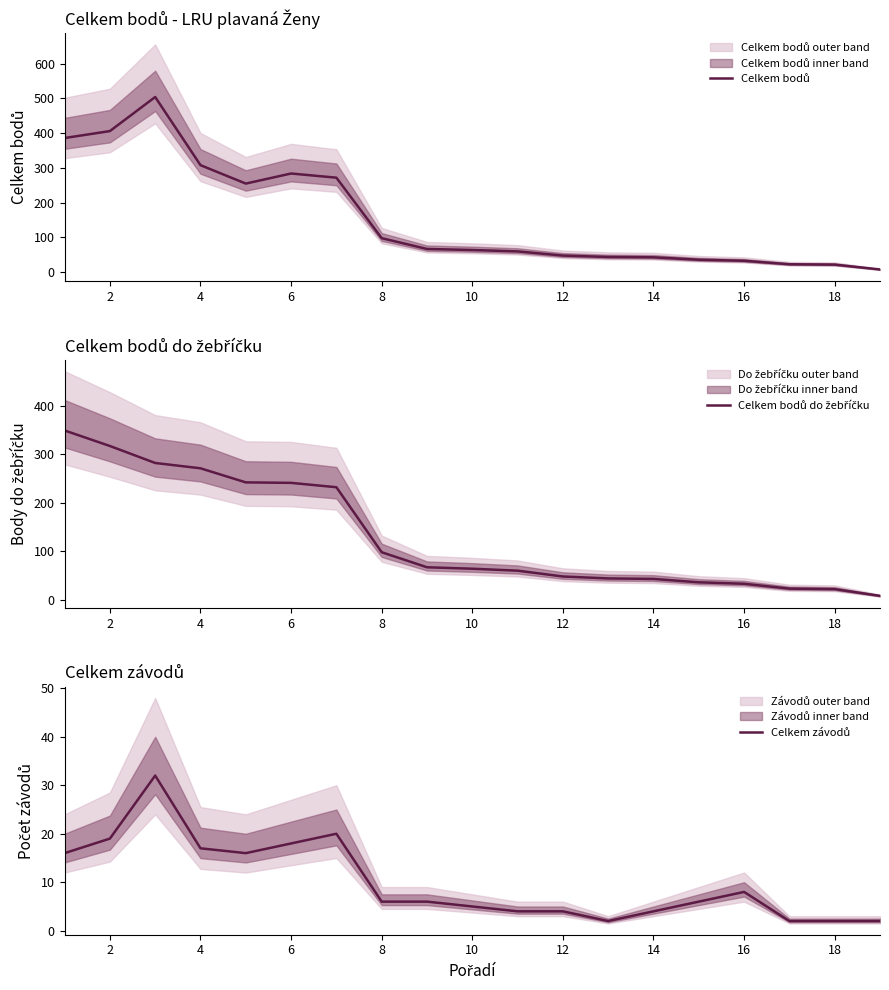

At how many categories does at least one series exceed 495?

1